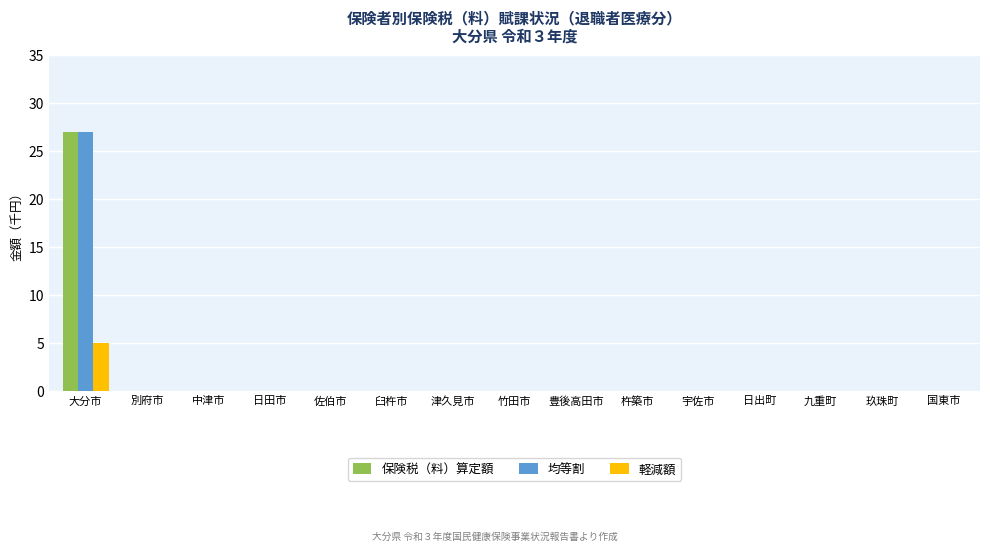

Reading left to right, list all the values displayed in this chart.

保険税（料）算定額: 大分市=27	別府市=0	中津市=0	日田市=0	佐伯市=0	臼杵市=0	津久見市=0	竹田市=0	豊後高田市=0	杵築市=0	宇佐市=0	日出町=0	九重町=0	玖珠町=0	国東市=0
均等割: 大分市=27	別府市=0	中津市=0	日田市=0	佐伯市=0	臼杵市=0	津久見市=0	竹田市=0	豊後高田市=0	杵築市=0	宇佐市=0	日出町=0	九重町=0	玖珠町=0	国東市=0
軽減額: 大分市=5	別府市=0	中津市=0	日田市=0	佐伯市=0	臼杵市=0	津久見市=0	竹田市=0	豊後高田市=0	杵築市=0	宇佐市=0	日出町=0	九重町=0	玖珠町=0	国東市=0